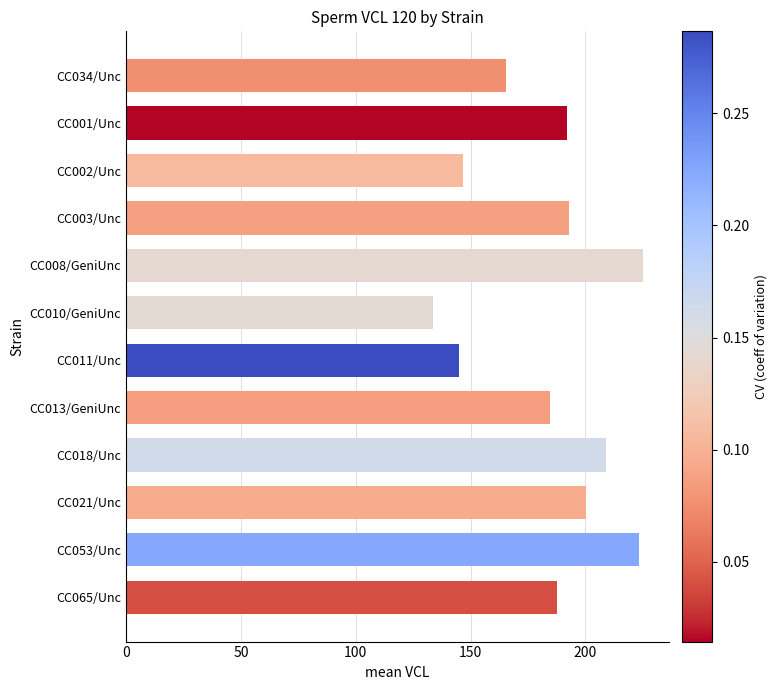

Count the number of values greater than 191.

6